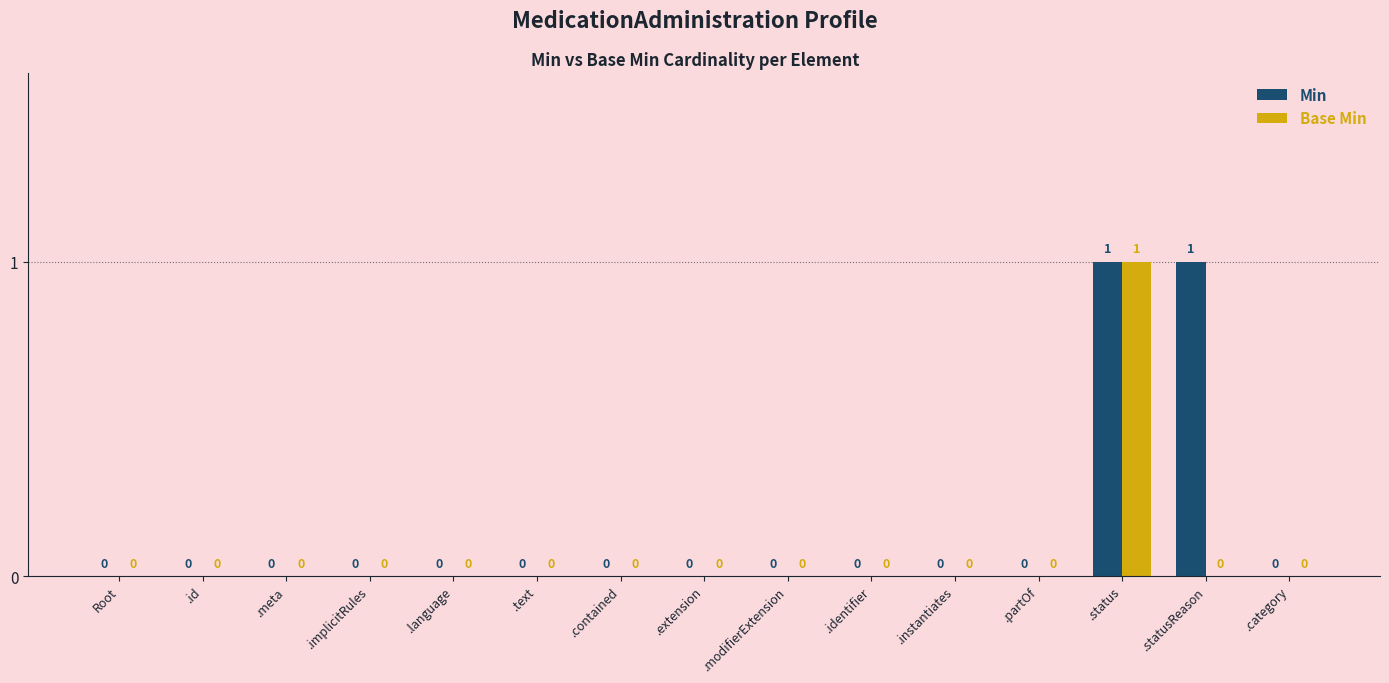

At which label does Base Min reach its peak?

.status